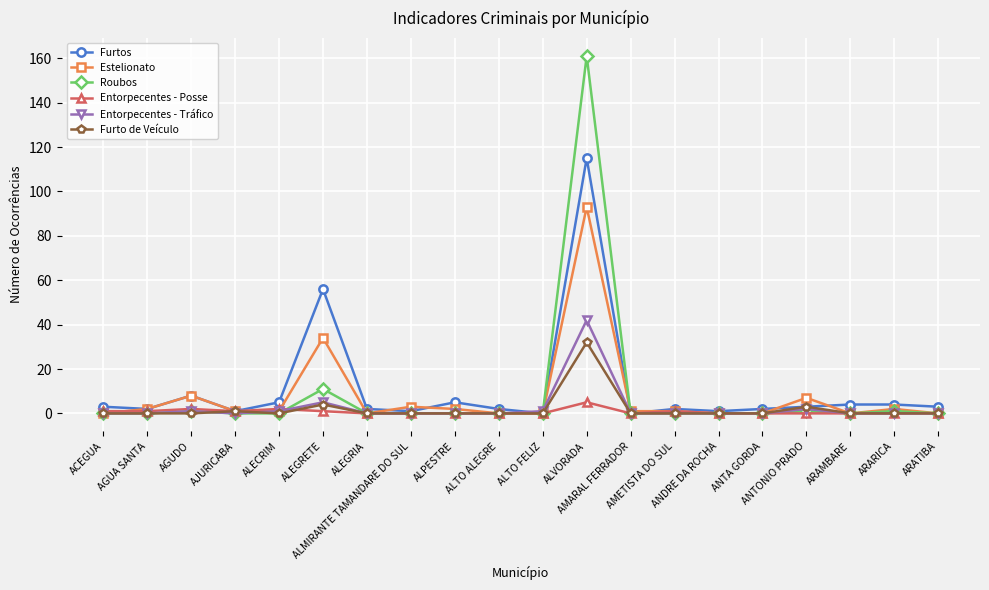

Rank the series by their maximum value, from lowest to highest.

Entorpecentes - Posse, Furto de Veículo, Entorpecentes - Tráfico, Estelionato, Furtos, Roubos